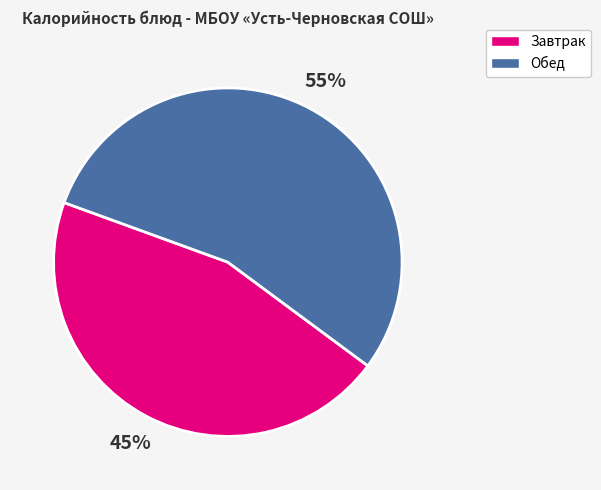

Is there any slice that represents more than half of the pie?

Yes